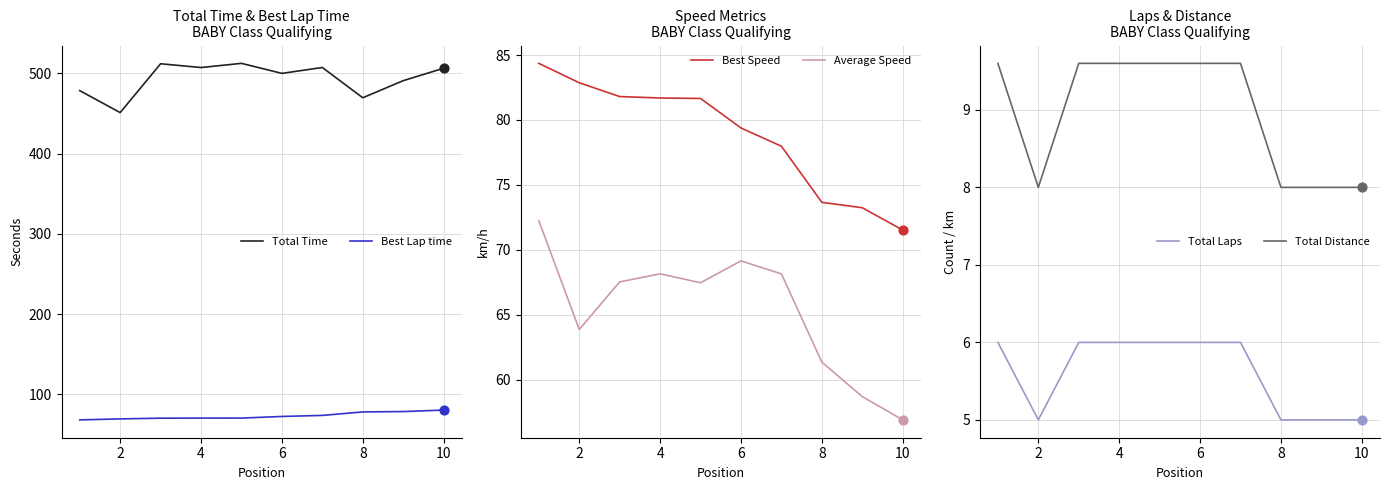

At how many categories does at least one series exceed 213?

10